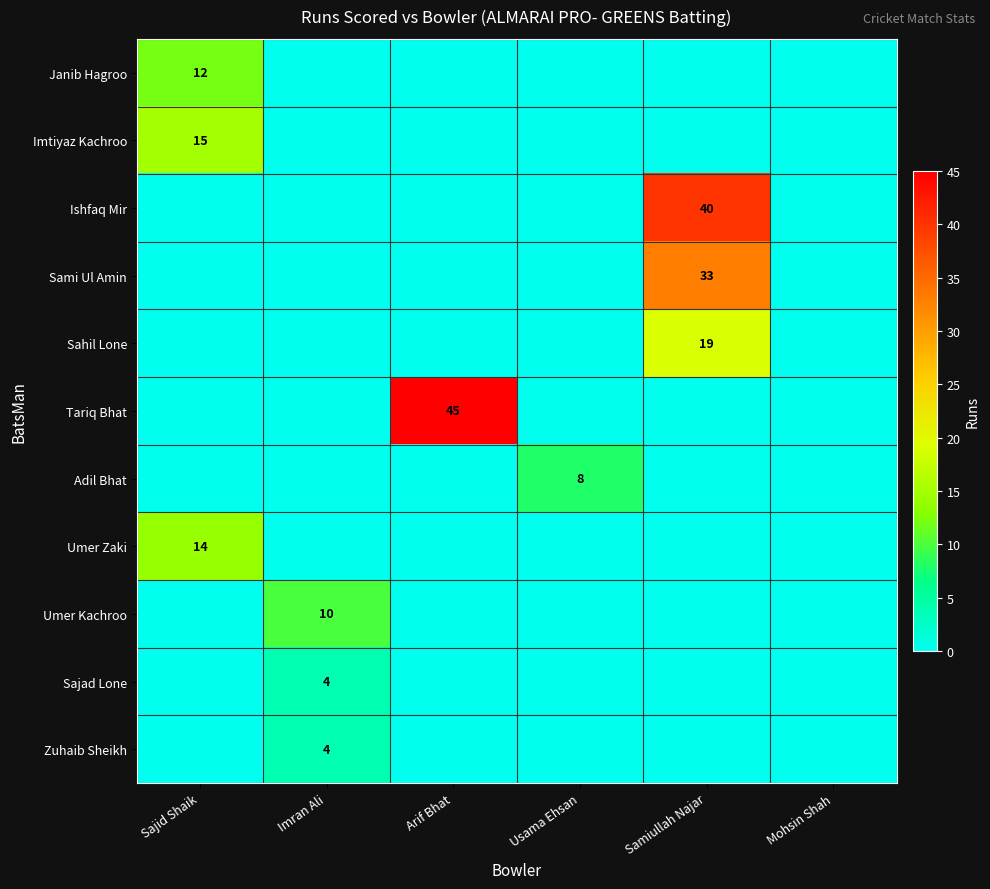

True or false: Sahil Lone has a value of 19 at Samiullah Najar.

True